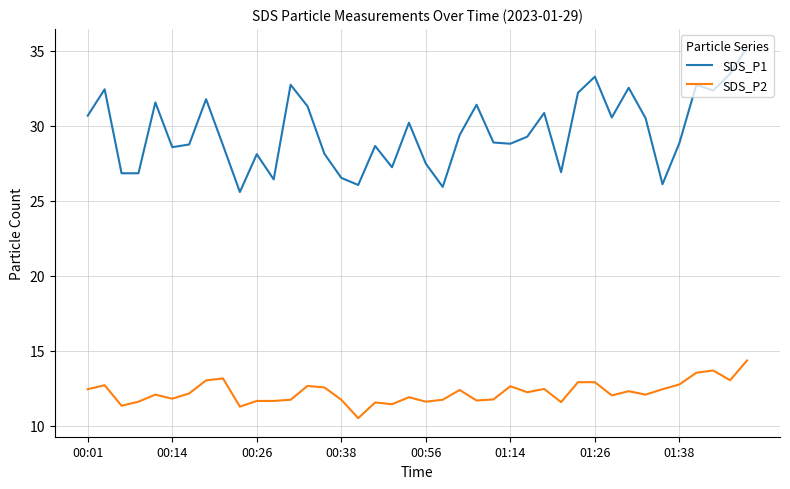

What is the difference between the maximum and minimum values in the SDS_P1 series?

9.6